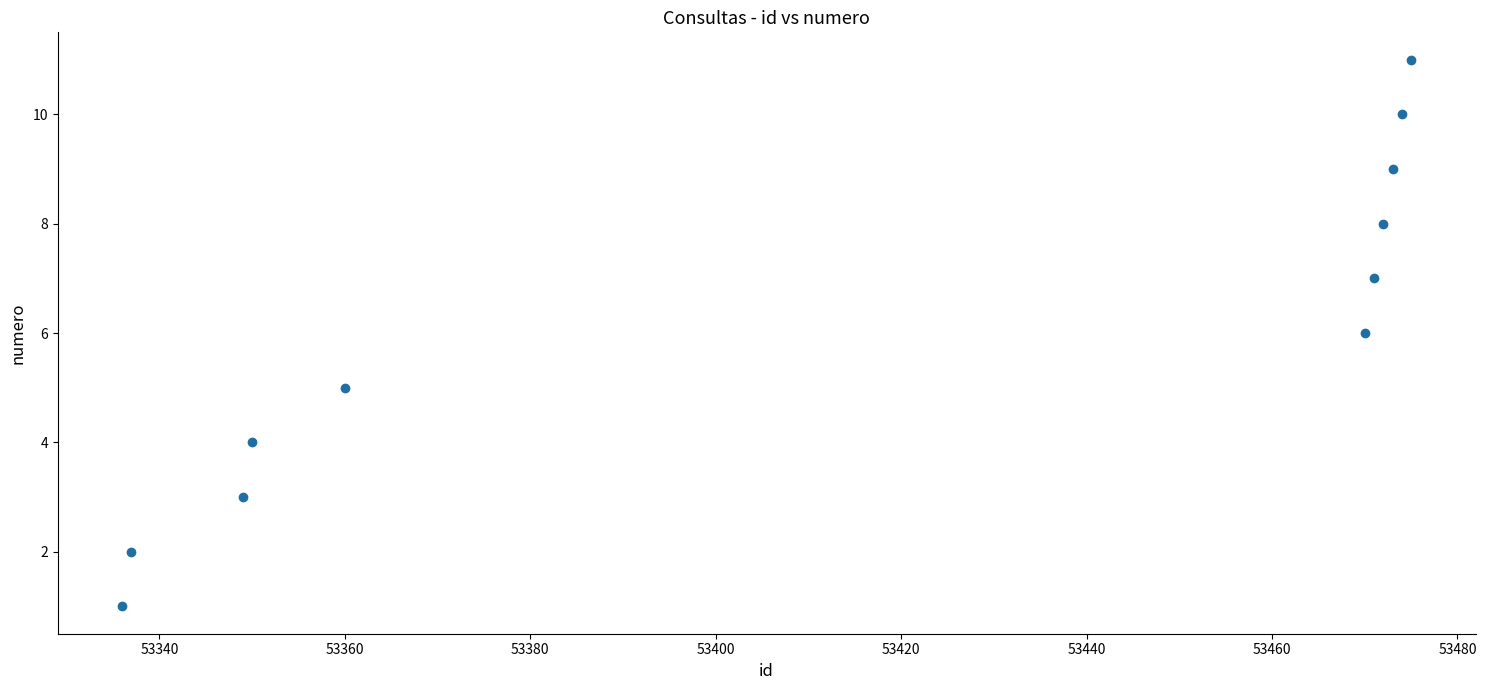

What is the average Y value?

6